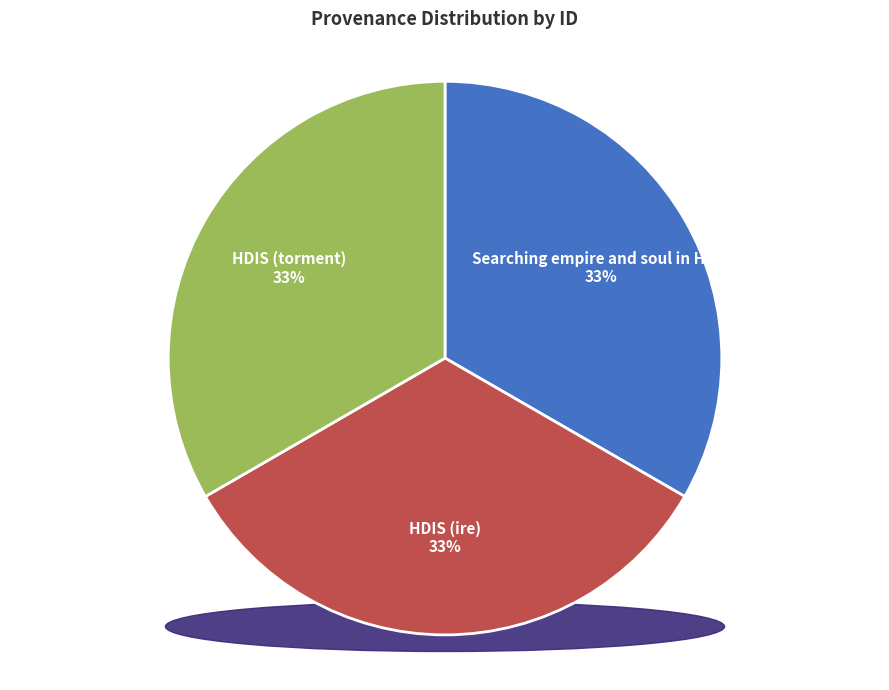

Is it true that HDIS (torment) is 20% of the pie?

False